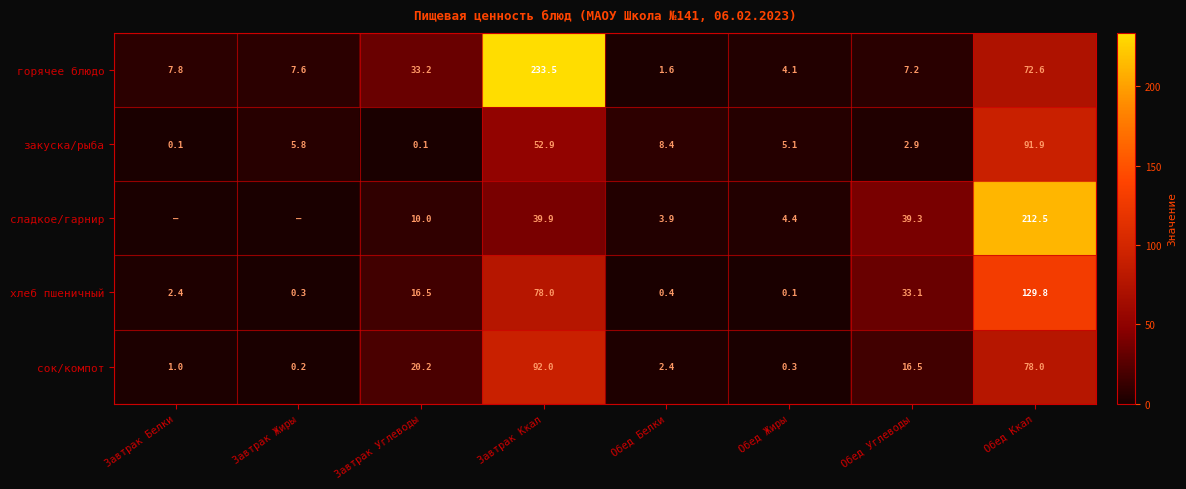

Is it true that горячее блюдо equals 33.2 at Завтрак Углеводы?

True